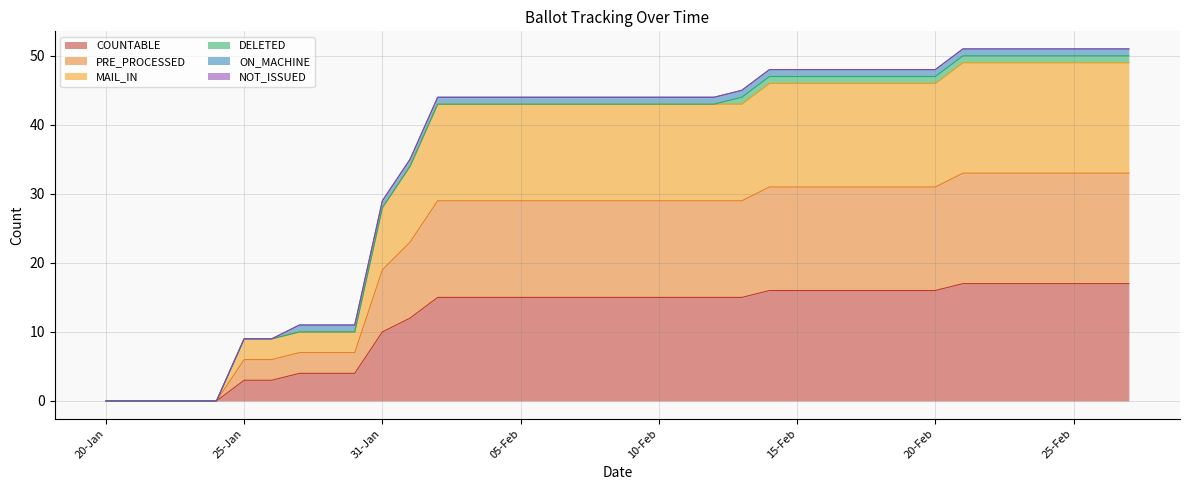

Does the chart display data point markers on the line(s)?

No